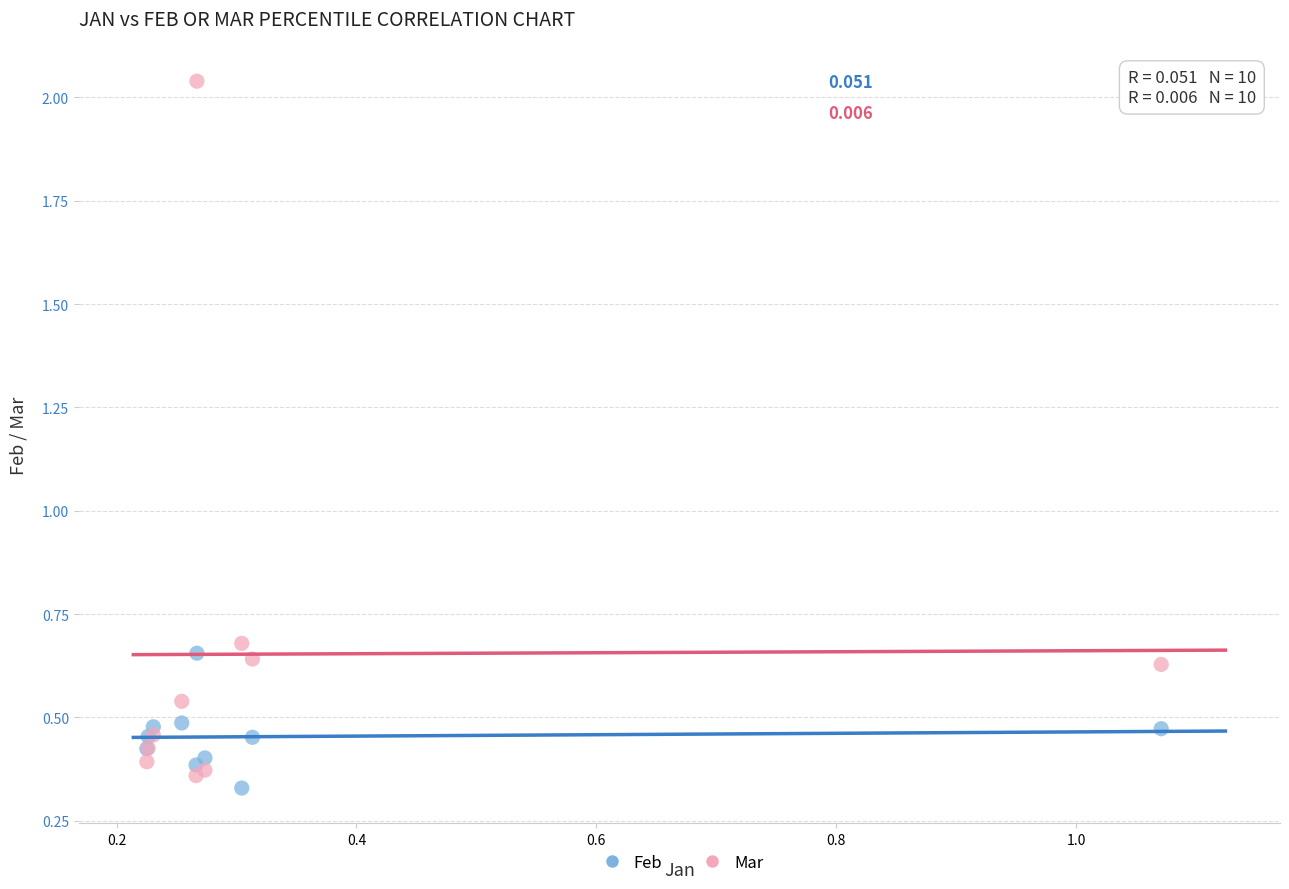

Which series reaches the maximum Y coordinate?

Mar